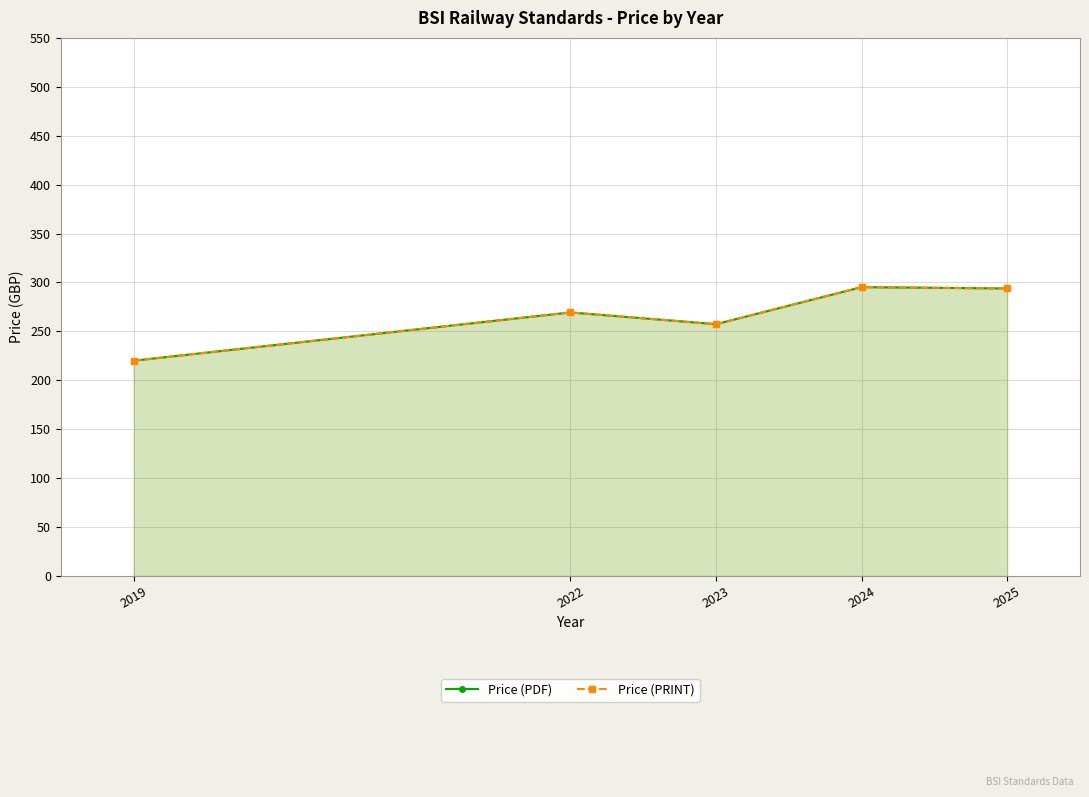

List the labels in order of Price (PRINT) value, smallest first.

2019, 2023, 2022, 2025, 2024